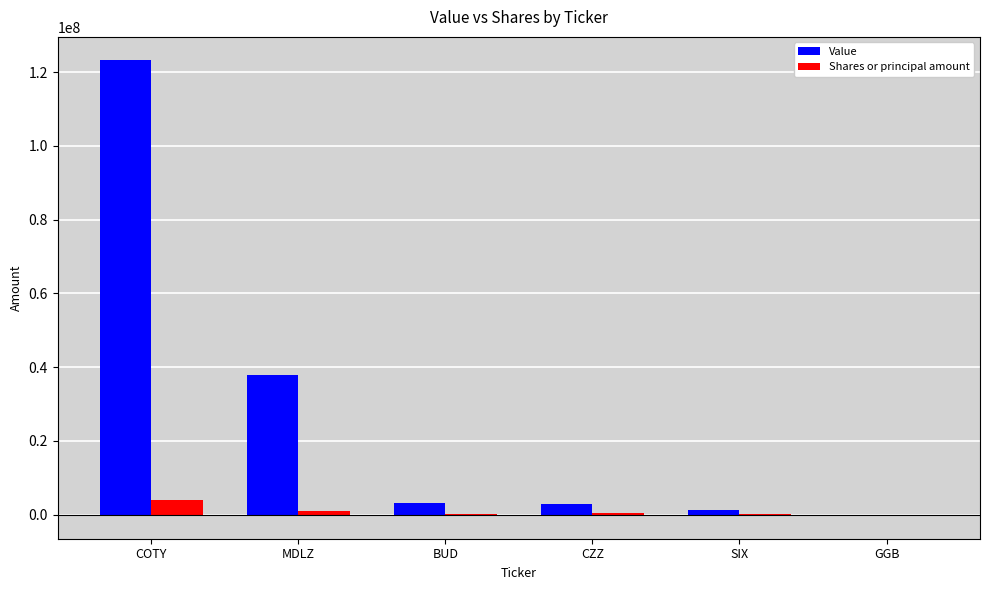

Between BUD and GGB, which series saw the biggest shift?

Value